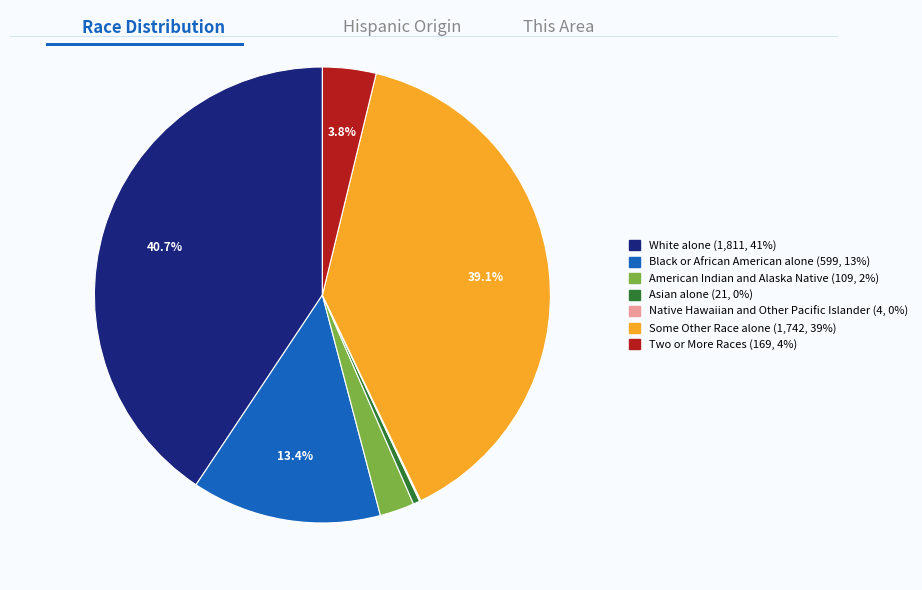

To the nearest percent, what portion does White alone represent?

41%